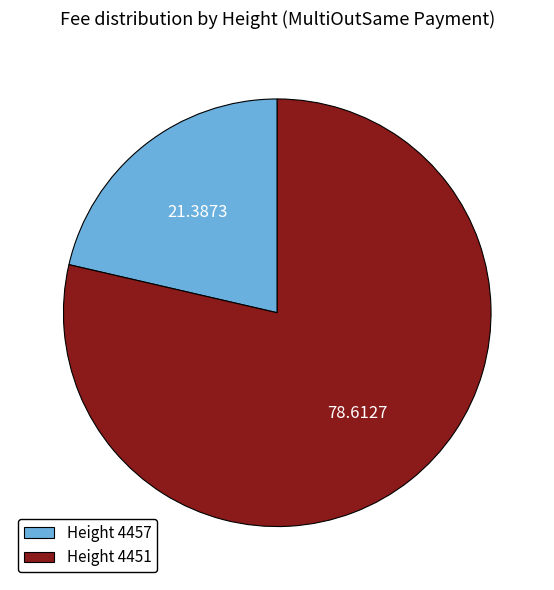

Is the sum of Height 4457 and Height 4451 greater than half?

Yes